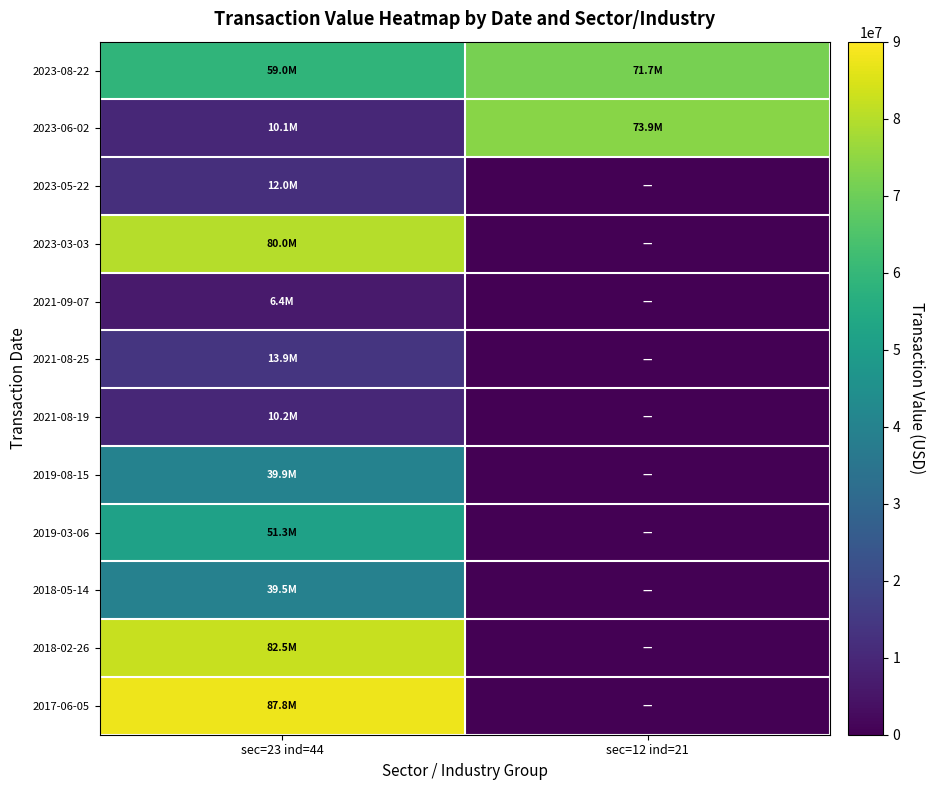

At which category is the sum across all series the highest?

sec=23 ind=44